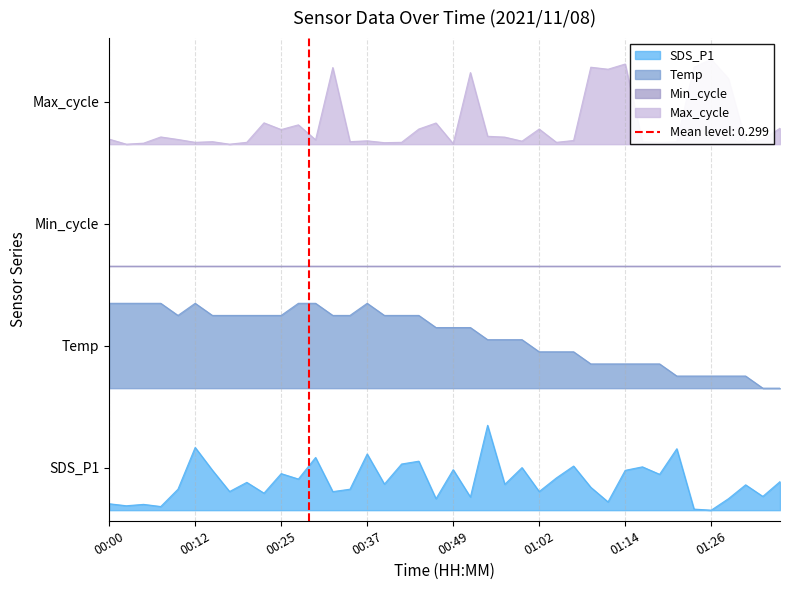

True or false: Max_cycle and SDS_P1 intersect in this chart.

False